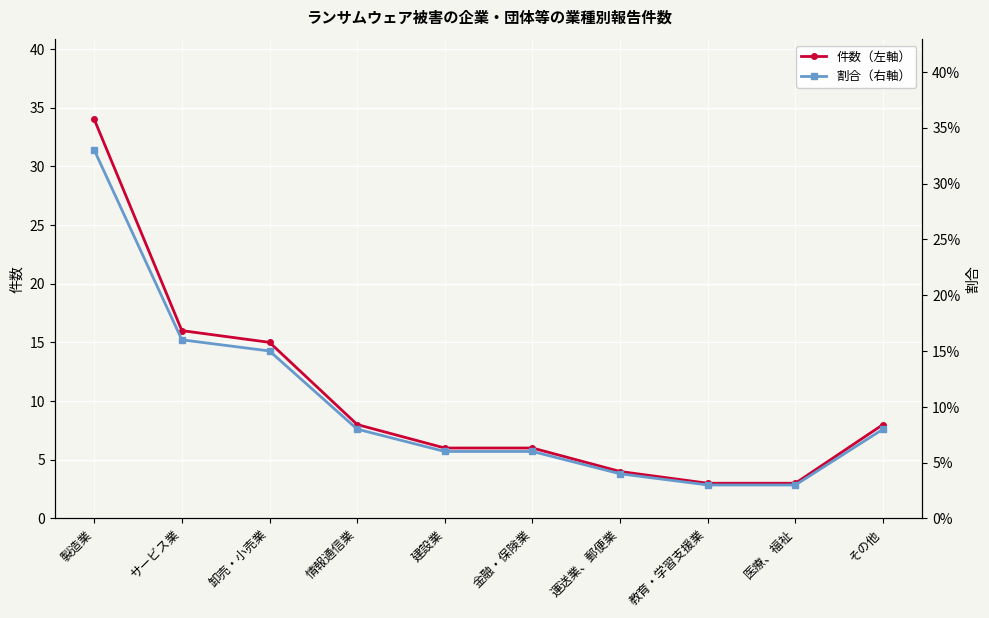

Between その他 and 医療、福祉, which is larger?

その他